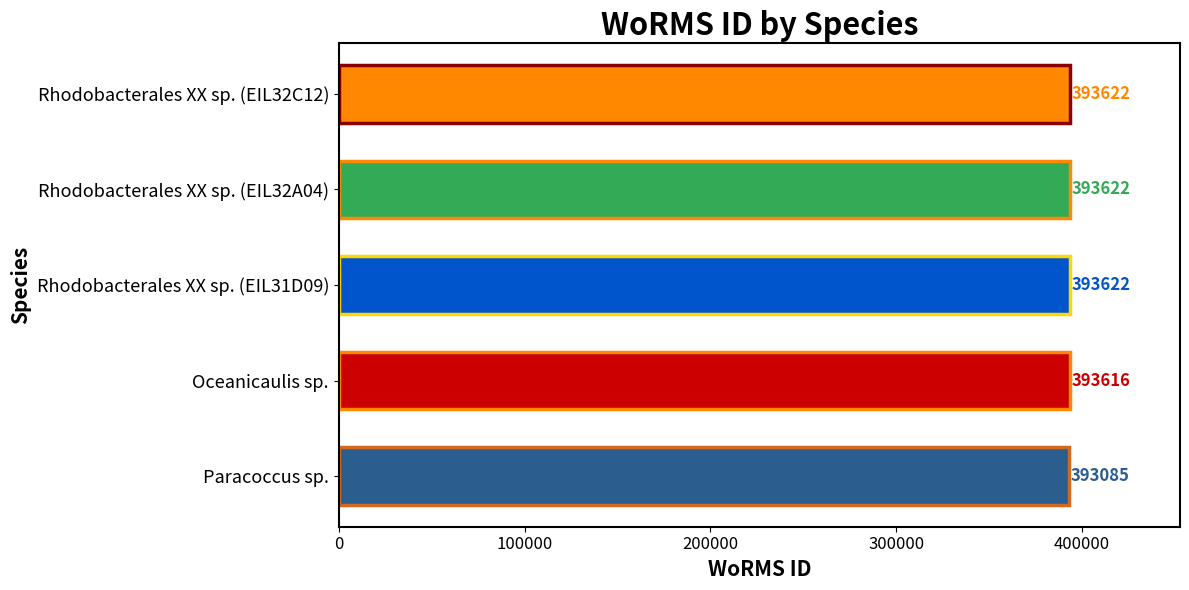

The value at Rhodobacterales XX sp. (EIL32A04) is 269265. True or false?

False